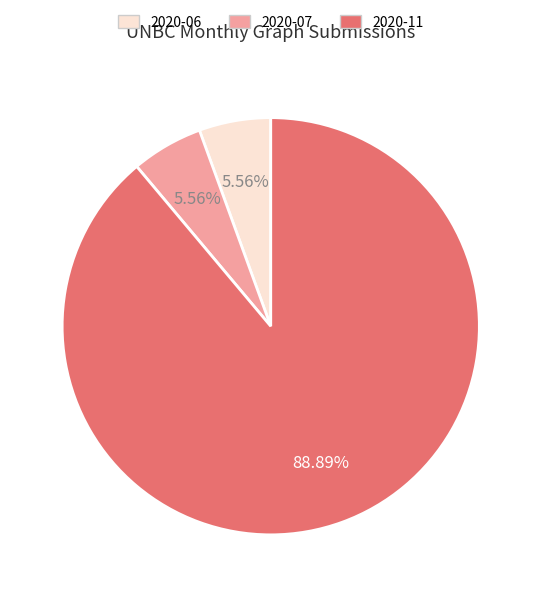

What is the ratio of the value at 2020-07 to the value at 2020-06?

1.0